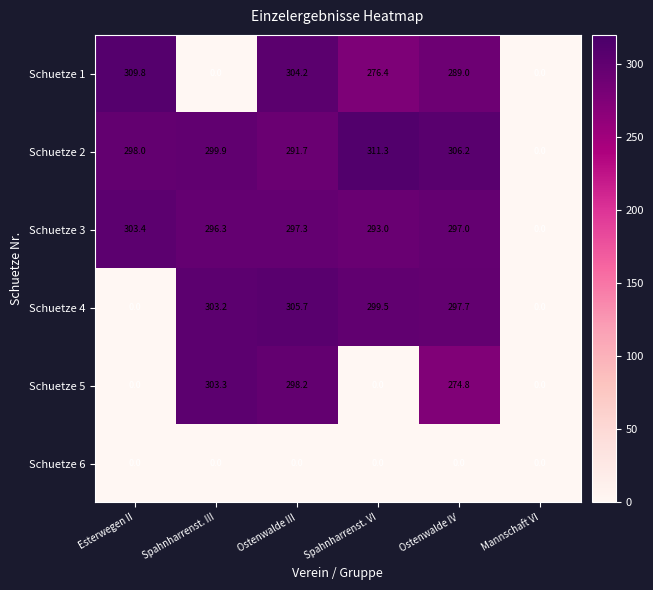

Count the number of categories in the chart.

6